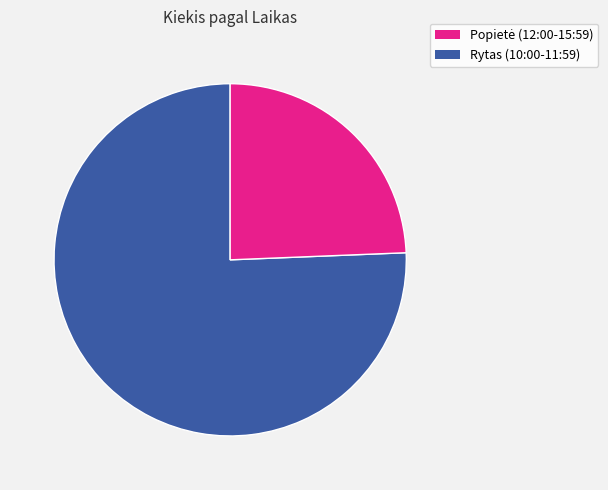

To the nearest percent, what is the average slice percentage?

50%